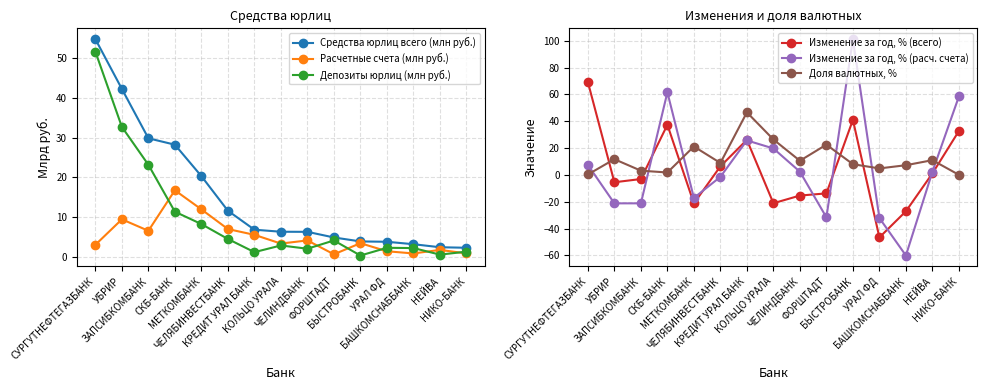

At ФОРШТАДТ, list the series in order from largest to smallest.

Доля валютных, %, Средства юрлиц всего (млн руб.), Депозиты юрлиц (млн руб.), Расчетные счета (млн руб.), Изменение за год, % (всего), Изменение за год, % (расч. счета)